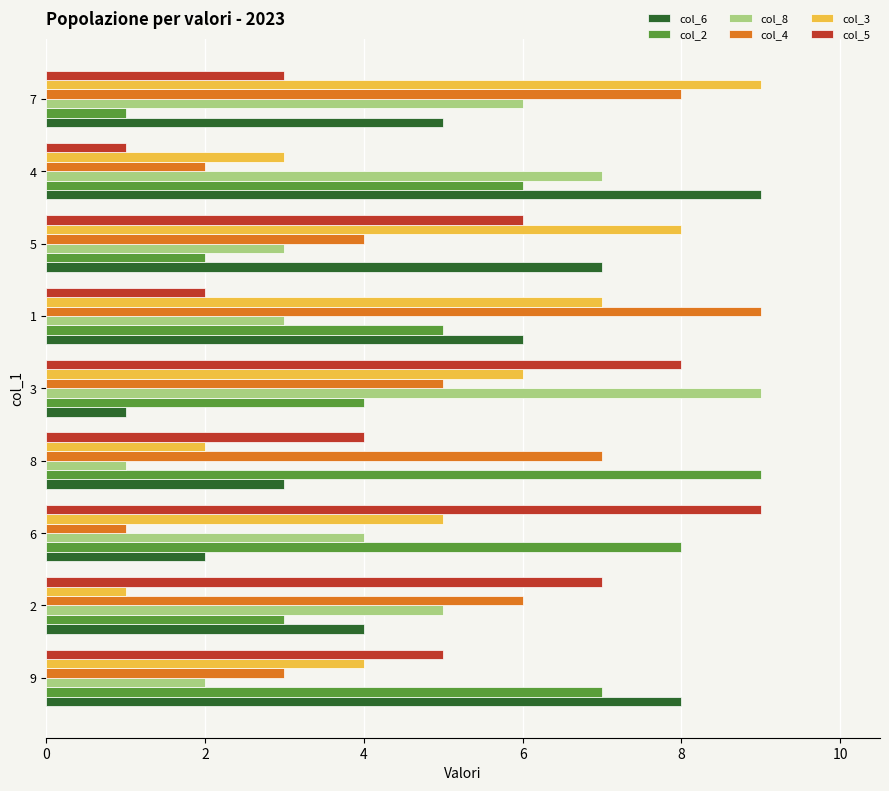

What is the approximate value of col_8 at 7?

6